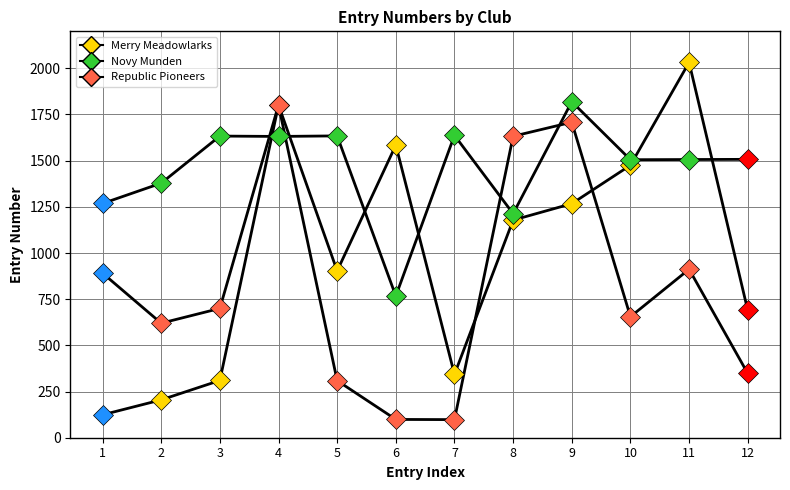

Which label corresponds to the largest value in the chart?

11